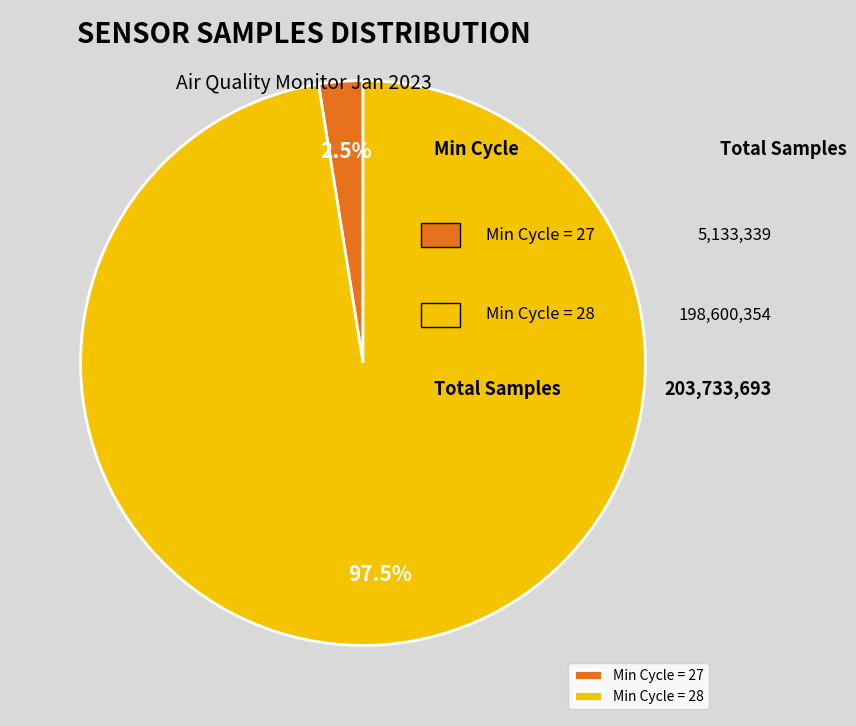

Which category accounts for the majority?

Min Cycle = 28